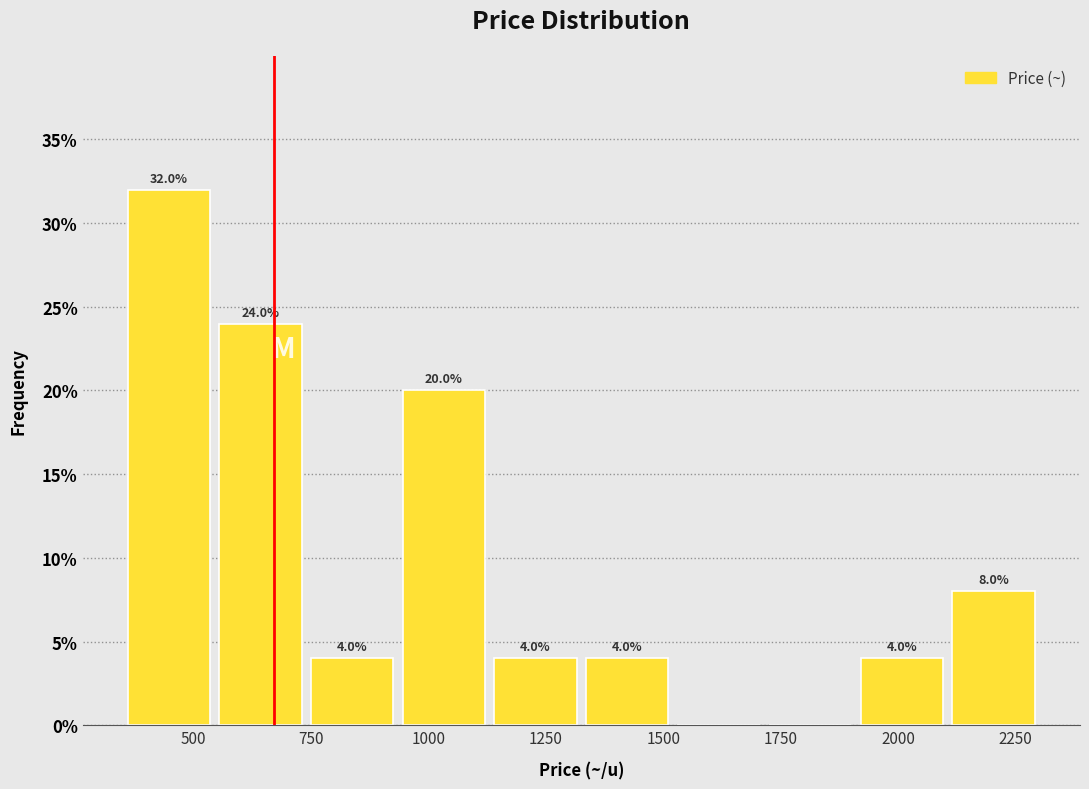

Read against the x-axis, roughly where is the centre of the tallest bar?

450